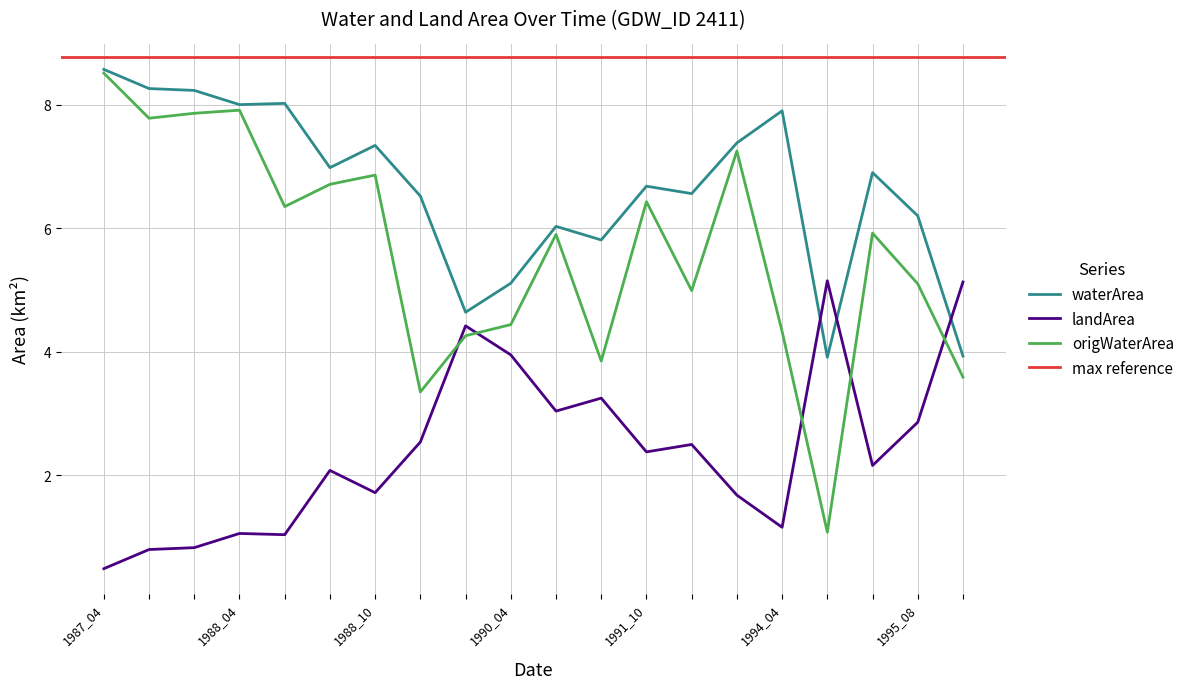

At which label does landArea reach its minimum?

1987_04